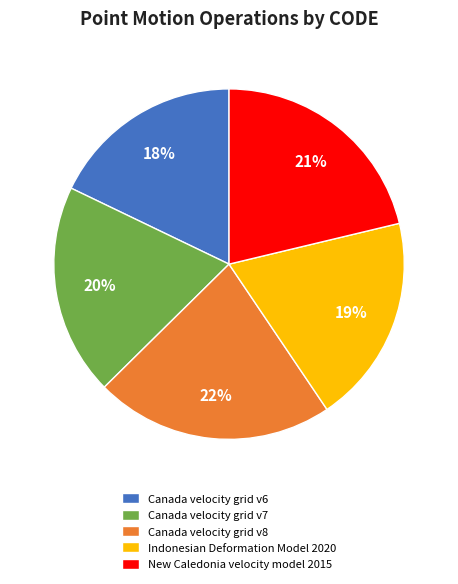

True or false: Canada velocity grid v8 accounts for 22% of the total.

True